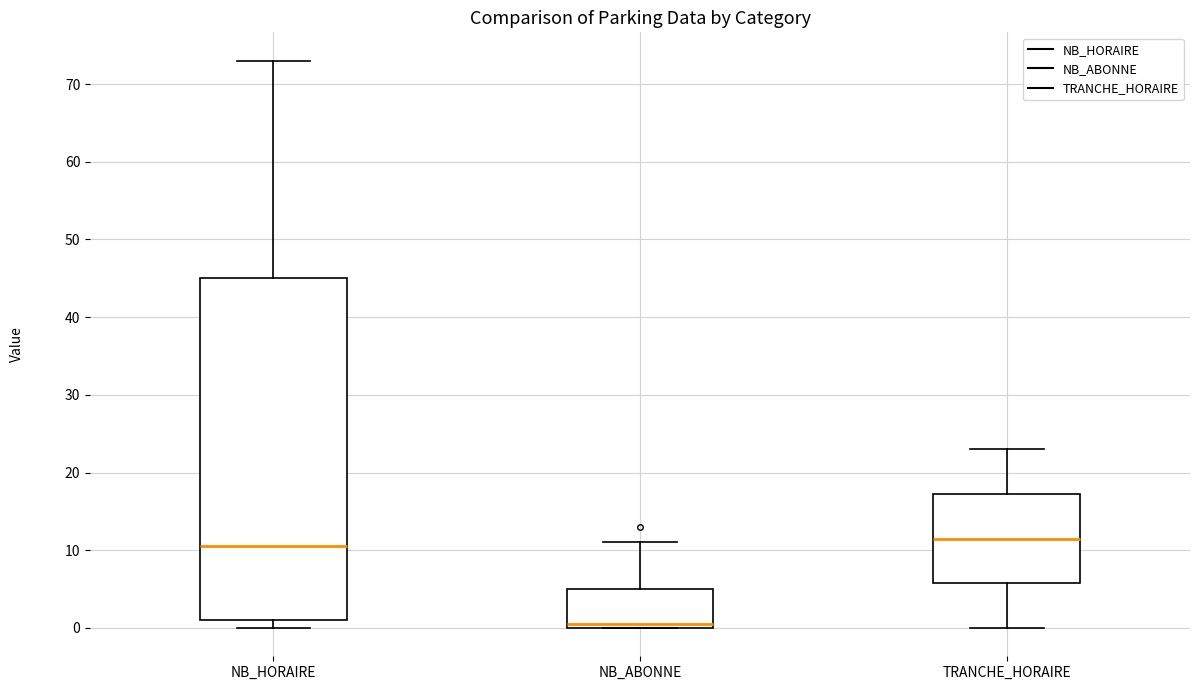

Which box has the lowest median line?

NB_ABONNE